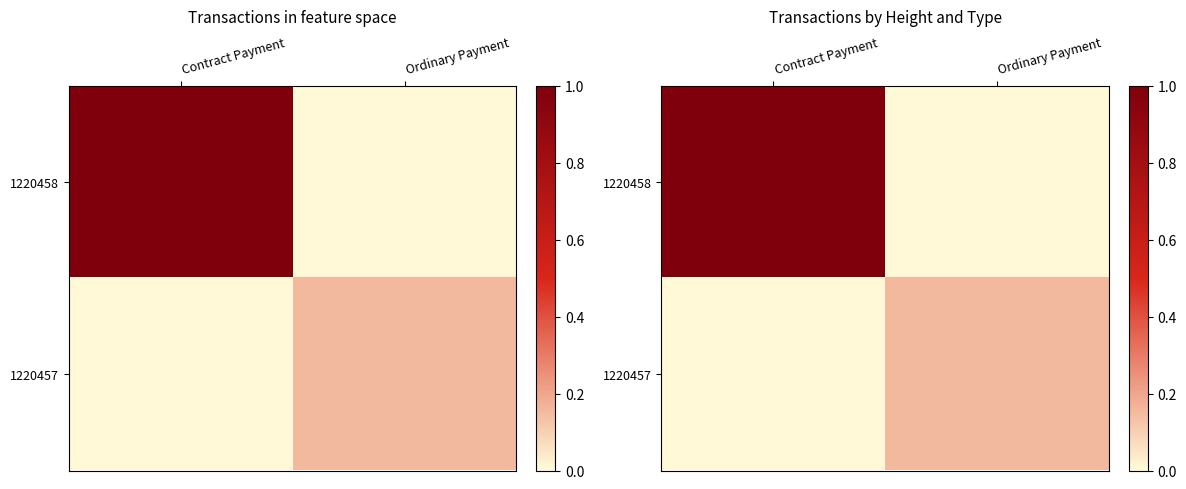

True or false: 1220458 has a value of 1.5 at Contract Payment.

False